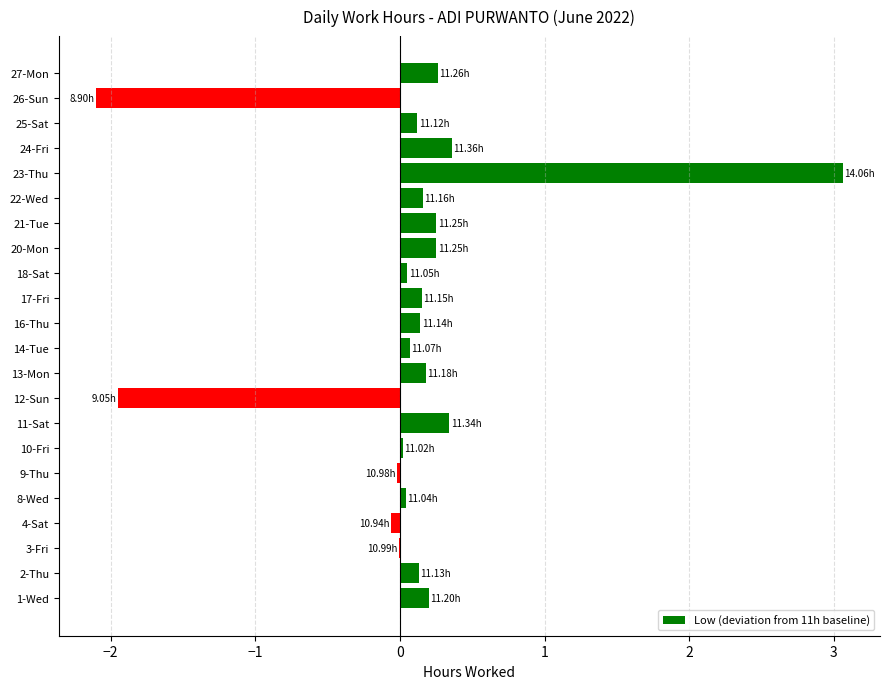

What is the sum of all values?

1.6